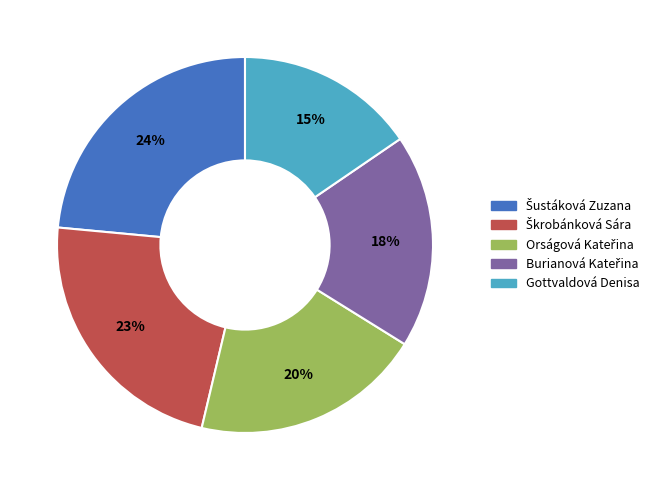

The Gottvaldová Denisa slice represents 15% of the pie. True or false?

True